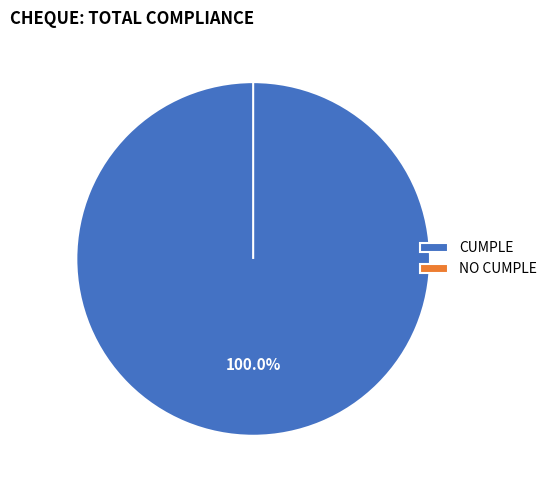

Rank the categories by value from highest to lowest.

CUMPLE, NO CUMPLE